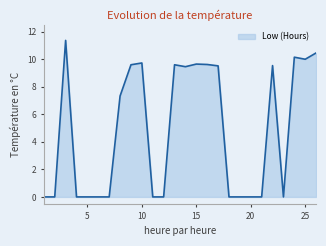

What is the difference between the second highest and second lowest values?

10.5